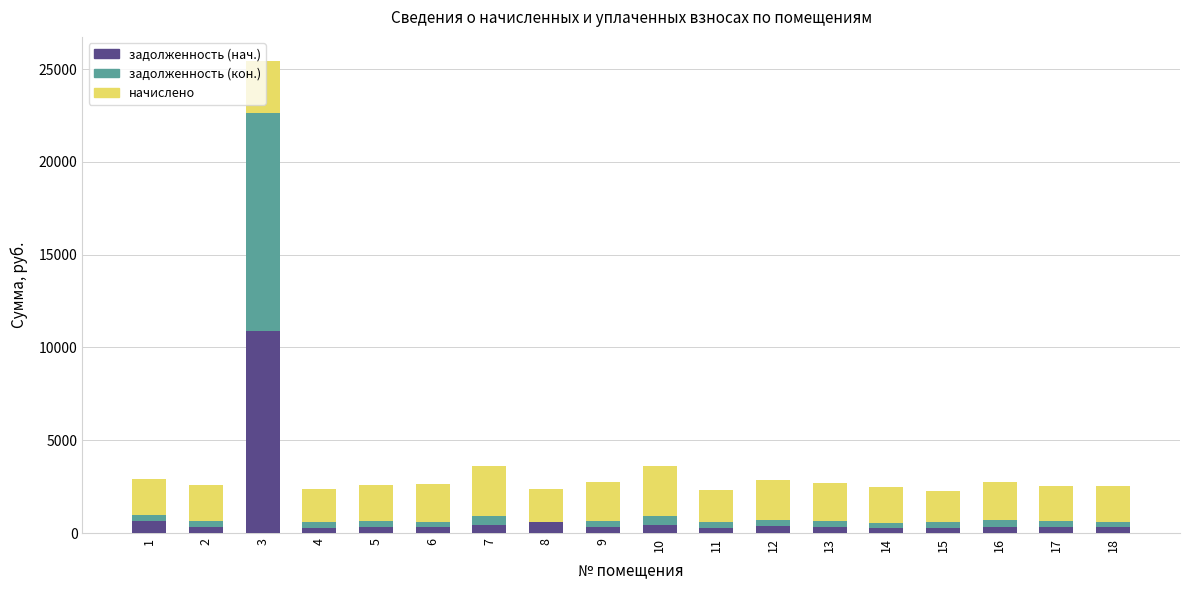

What is the highest value of the задолженность (нач.) series?

10874.6